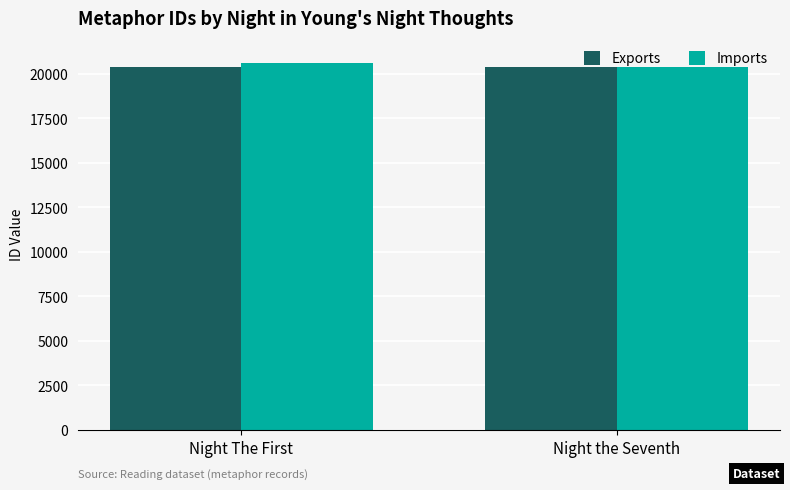

How many categories are shown in the chart?

2